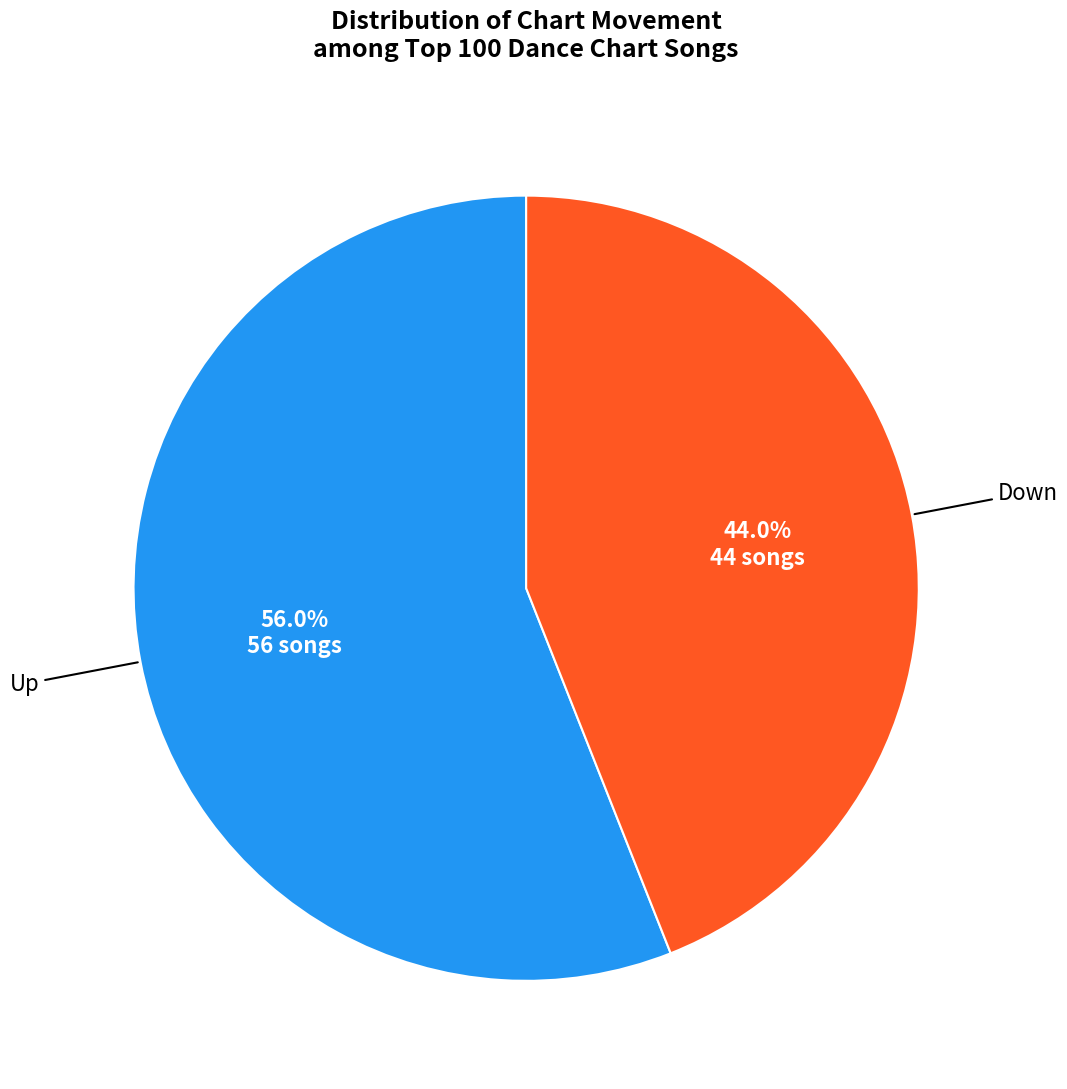

Does any single category account for the majority?

Yes